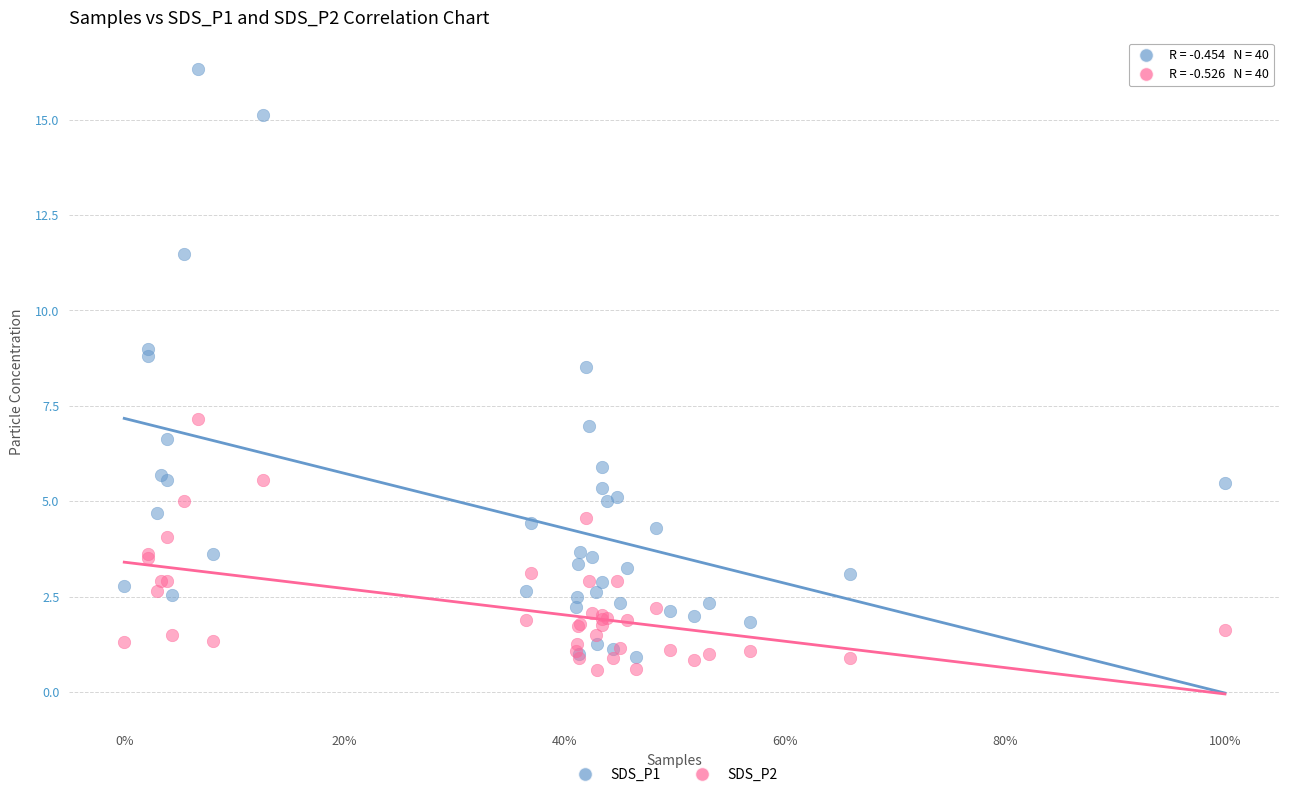

Across all series, what Y value is closest to 8?

8.5